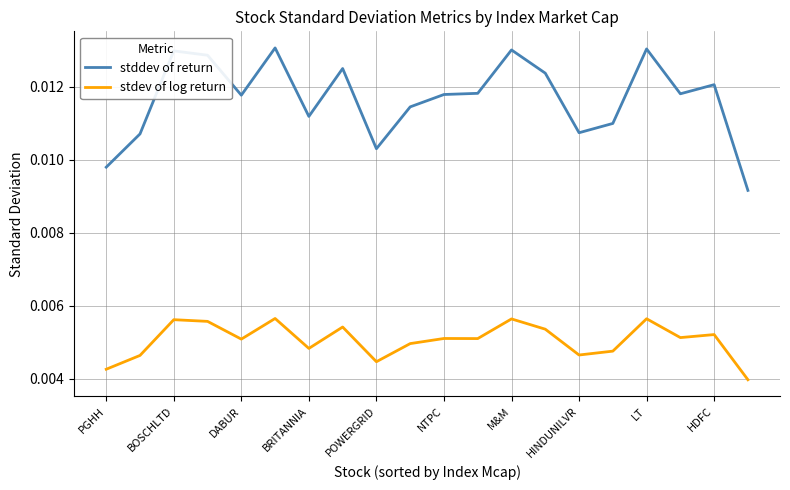

List the series in order of their overall mean, lowest first.

stdev of log return, stddev of return